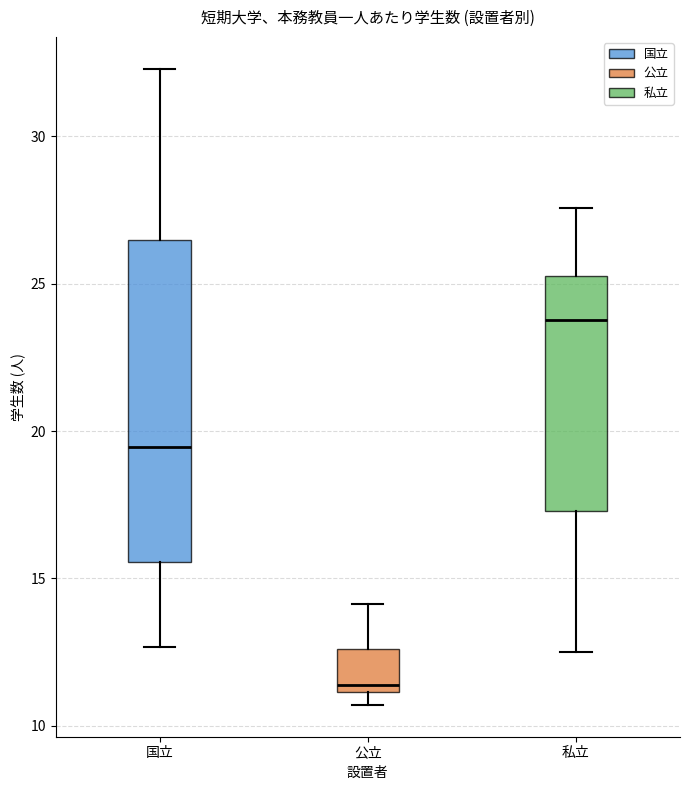

Where is the upper edge of the box for 国立 on the y-axis? The values are not printed on the chart, so give them approximately, as read against the axis.

26.5